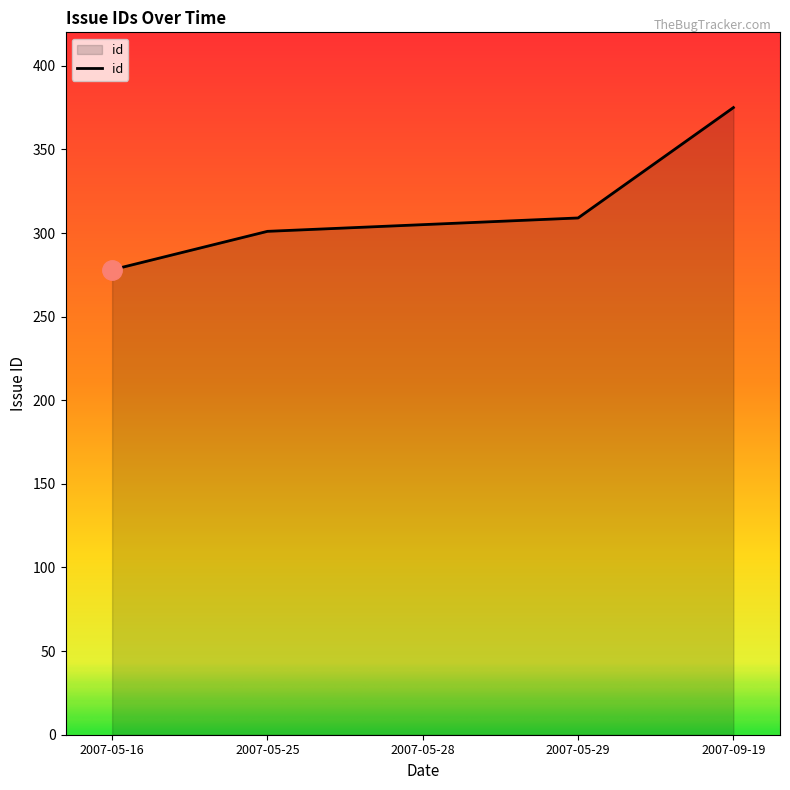

Rank the categories by value from lowest to highest.

2007-05-16, 2007-05-25, 2007-05-28, 2007-05-29, 2007-09-19